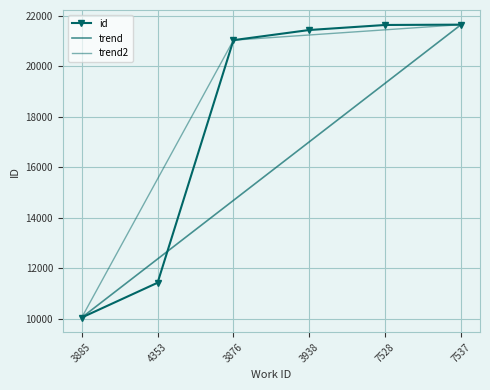

True or false: id has more than 2 points higher than both neighbors.

False